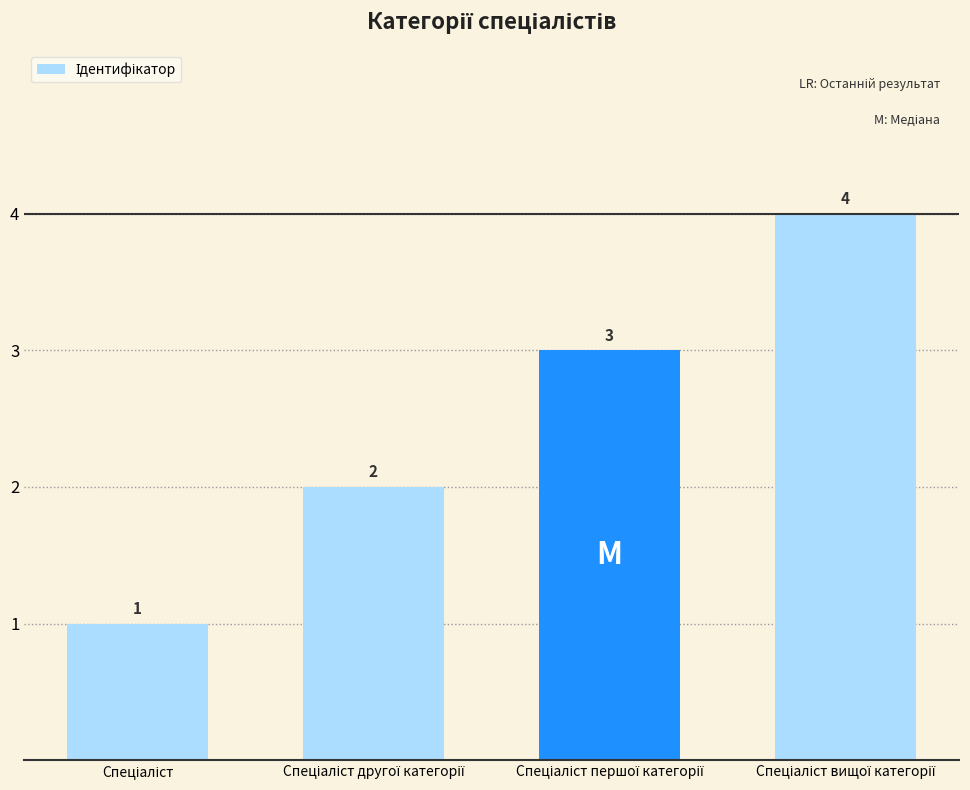

What is the value of the 2nd bar from the left?

2